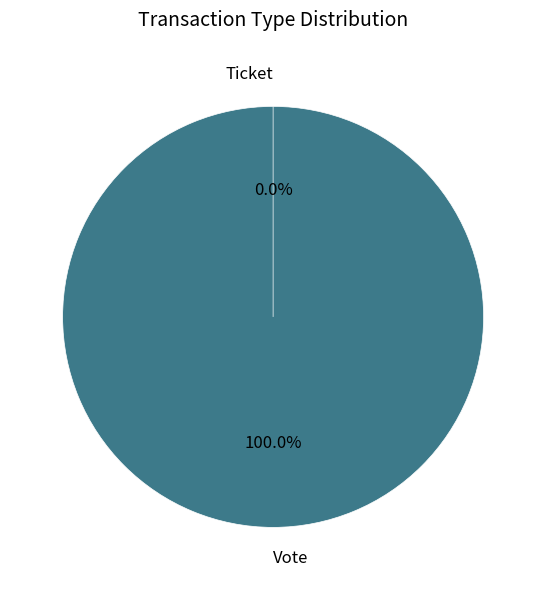

Which category has the biggest portion of the pie?

Vote